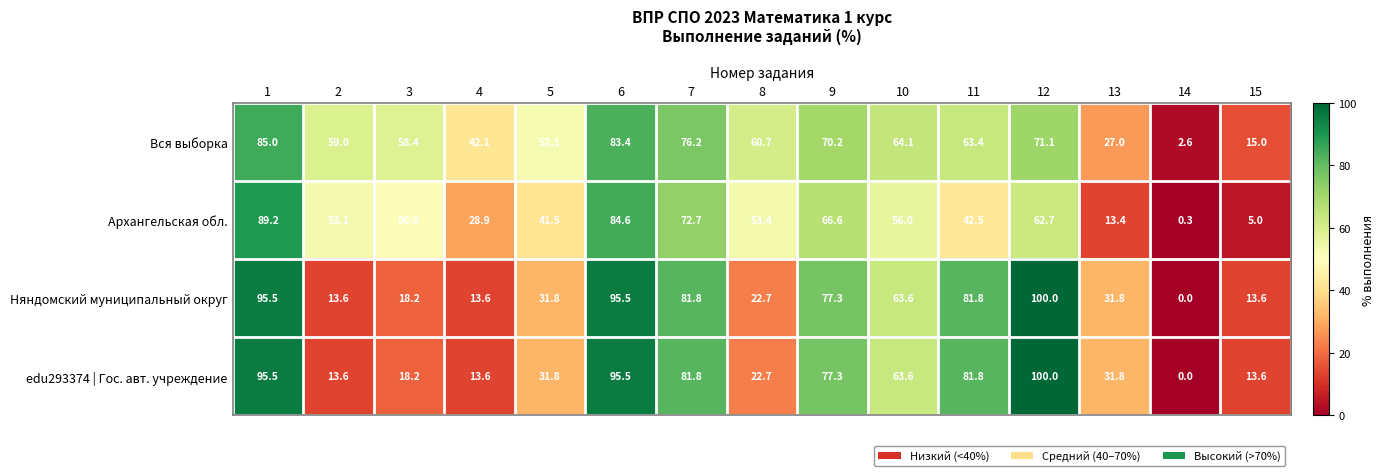

What is the sum of all Няндомский муниципальный округ values?

740.8